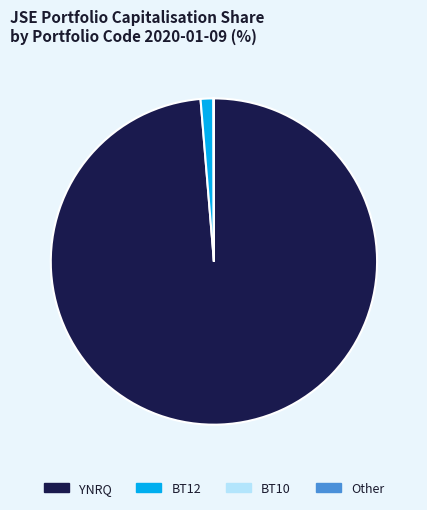

Which category has the biggest portion of the pie?

YNRQ